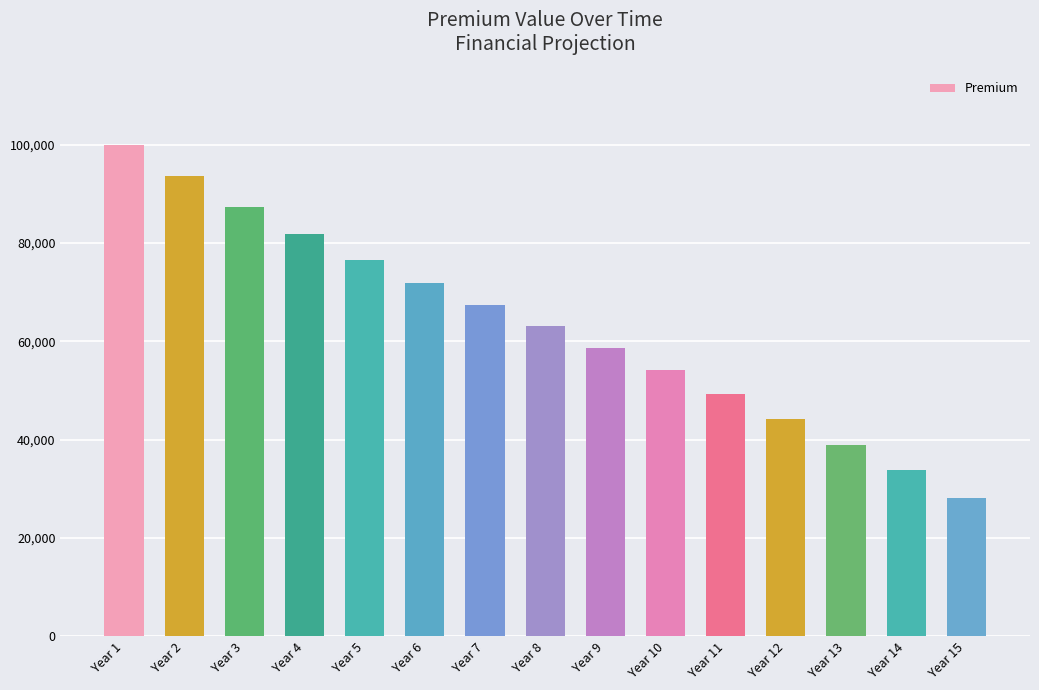

Rank the categories by value from lowest to highest.

Year 15, Year 14, Year 13, Year 12, Year 11, Year 10, Year 9, Year 8, Year 7, Year 6, Year 5, Year 4, Year 3, Year 2, Year 1